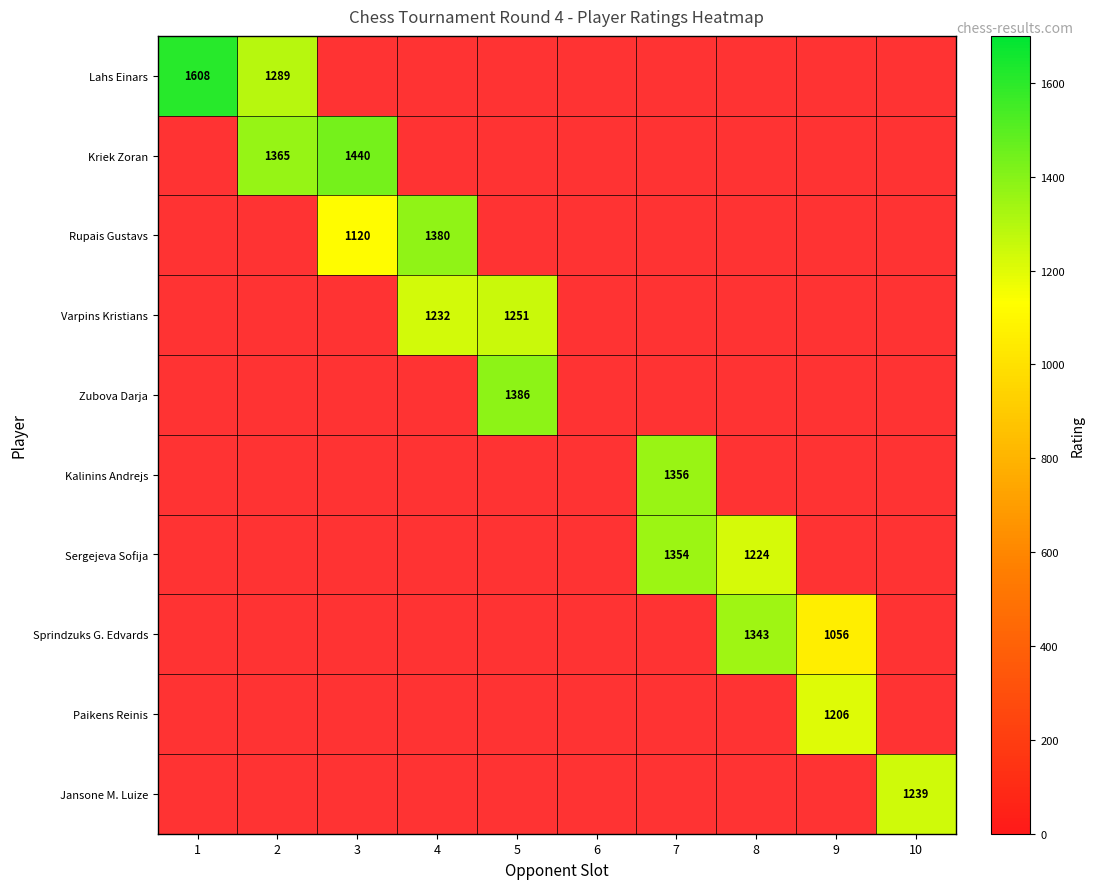

Is it true that Lahs Einars equals 1608 at 1?

True